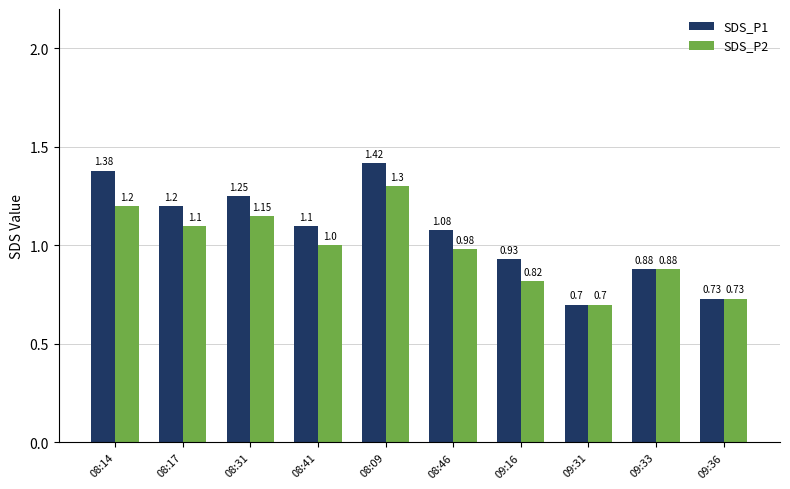

What is the label of the 3rd bar from the left?

08:31